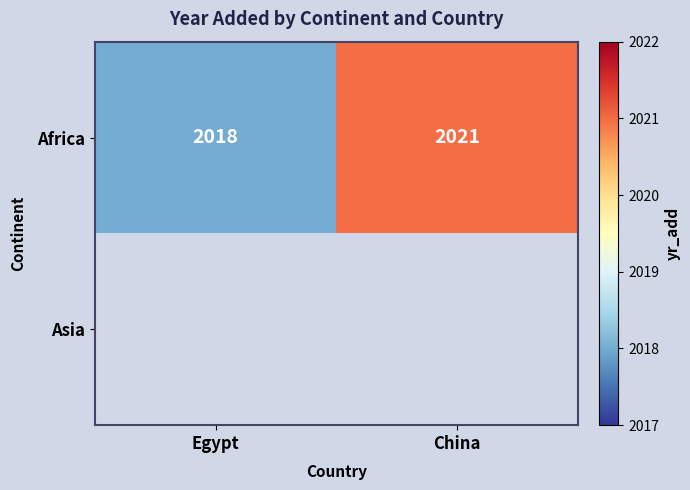

What is the smallest value displayed?

2018.0